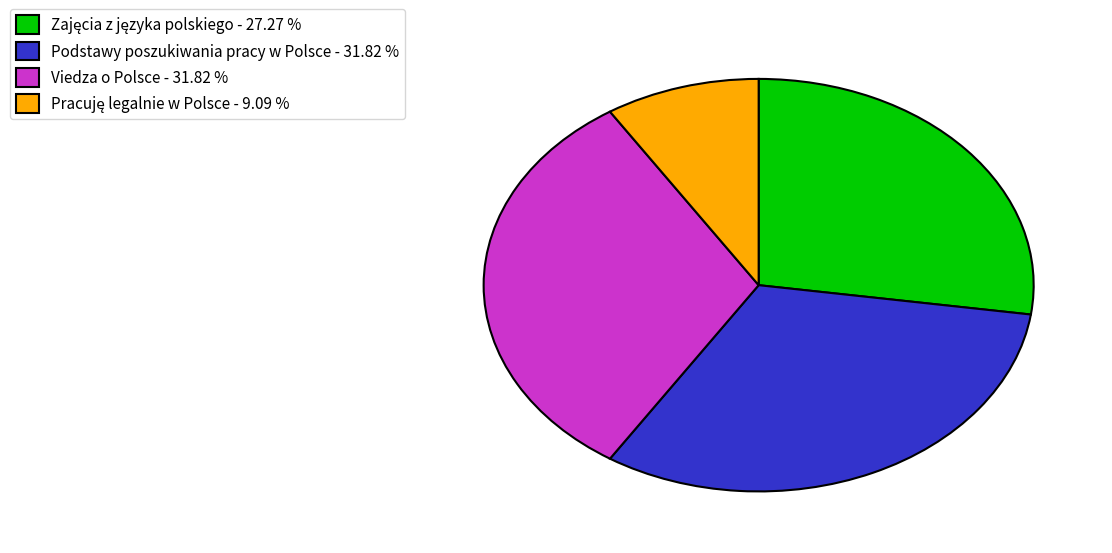

What is the ratio of the value at Podstawy poszukiwania pracy w Polsce - 31.82 % to the value at Viedza o Polsce - 31.82 %?

1.0